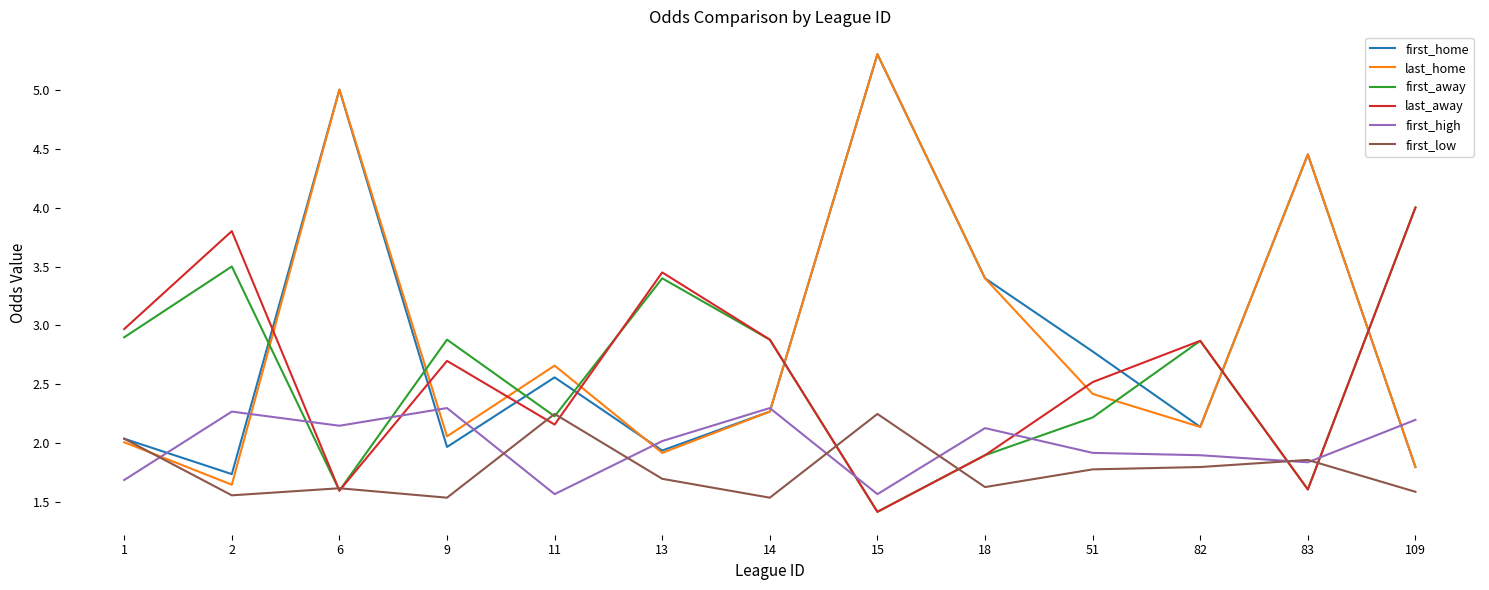

What is the spread (max minus min) of values at 1?

1.3